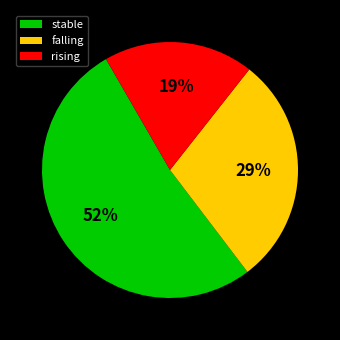

What is the smallest slice in the pie chart?

rising